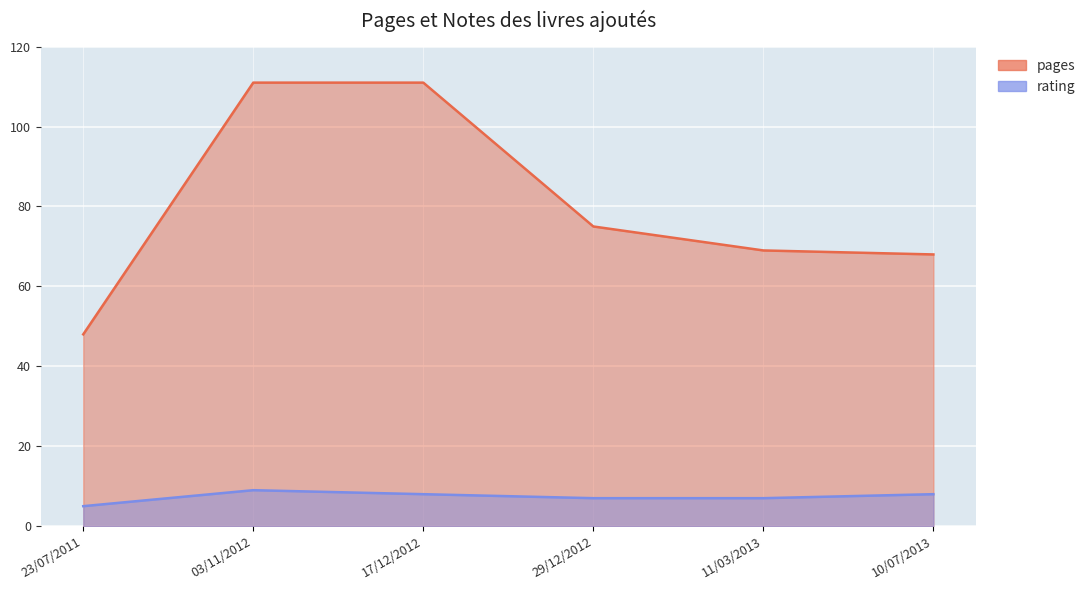

True or false: pages has a value of 68 at 10/07/2013.

True